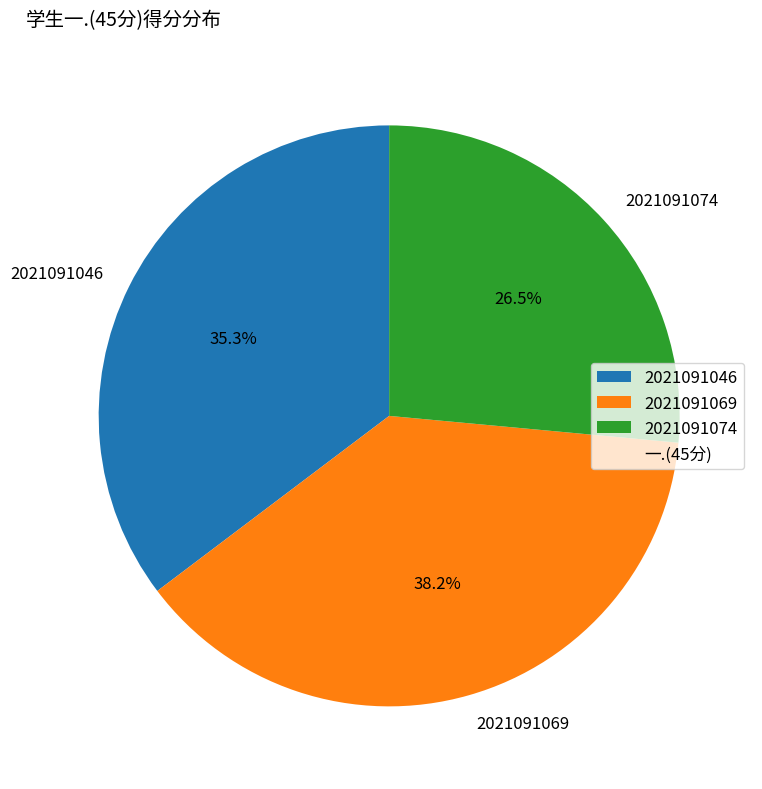

Combined, what portion of the pie is 2021091074 and 2021091046?

61.8%